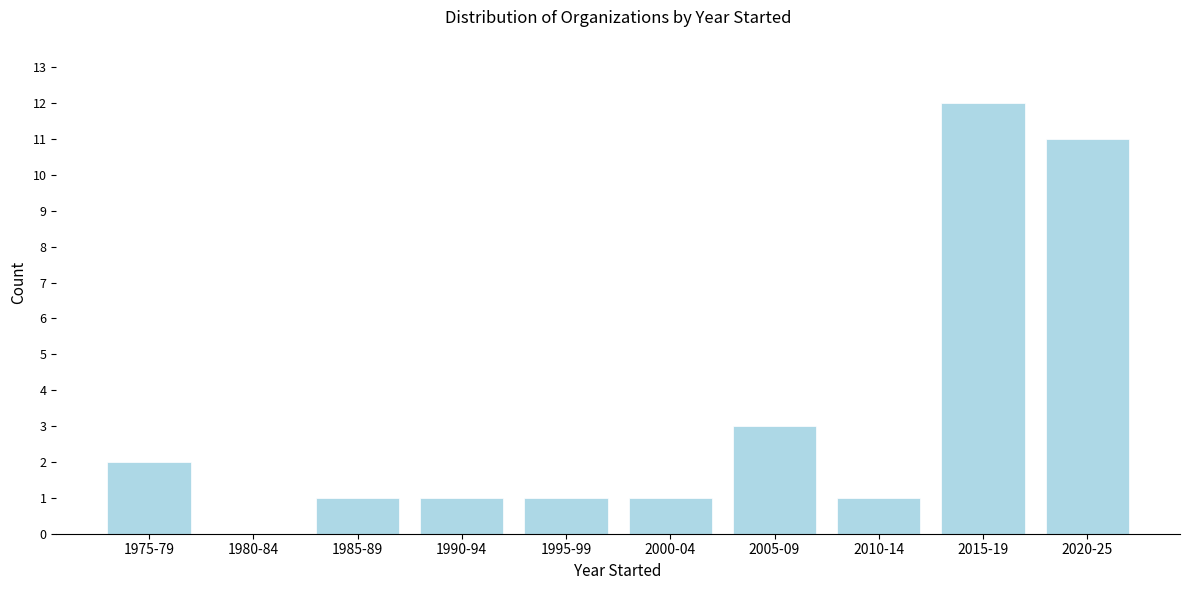

Reading left to right, transcribe all the data shown in this chart.

1975-79=2	1980-84=0	1985-89=1	1990-94=1	1995-99=1	2000-04=1	2005-09=3	2010-14=1	2015-19=12	2020-25=11